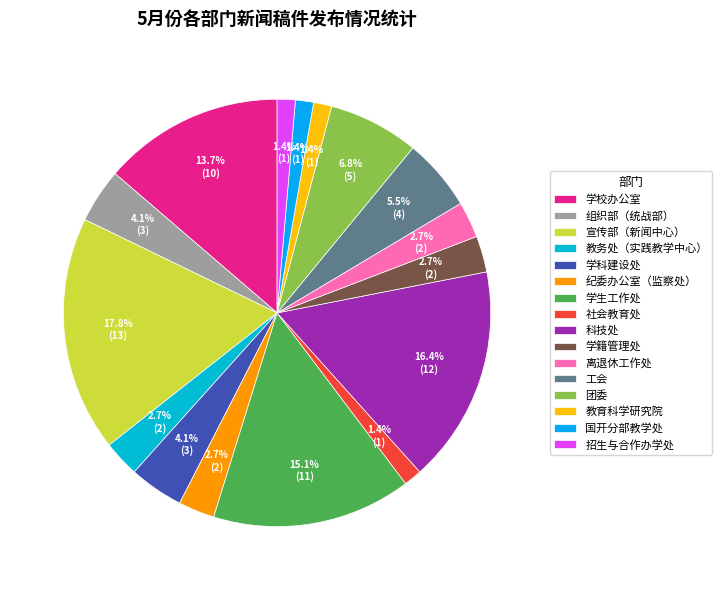

What portion of the pie excludes 离退休工作处?

97.3%